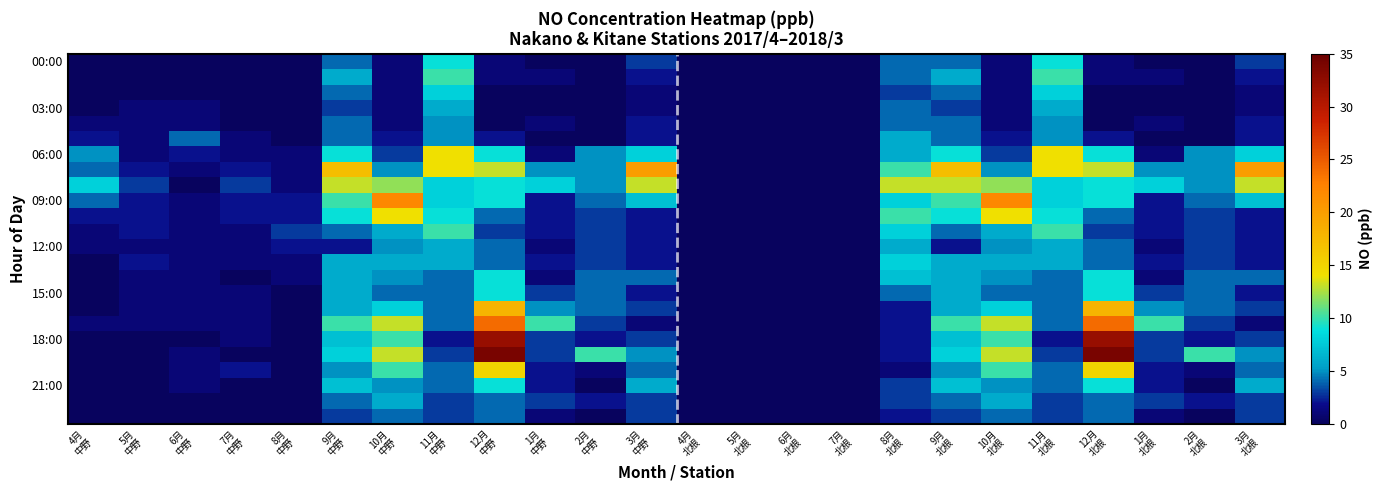

Which label corresponds to the largest value in the chart?

12月
中野